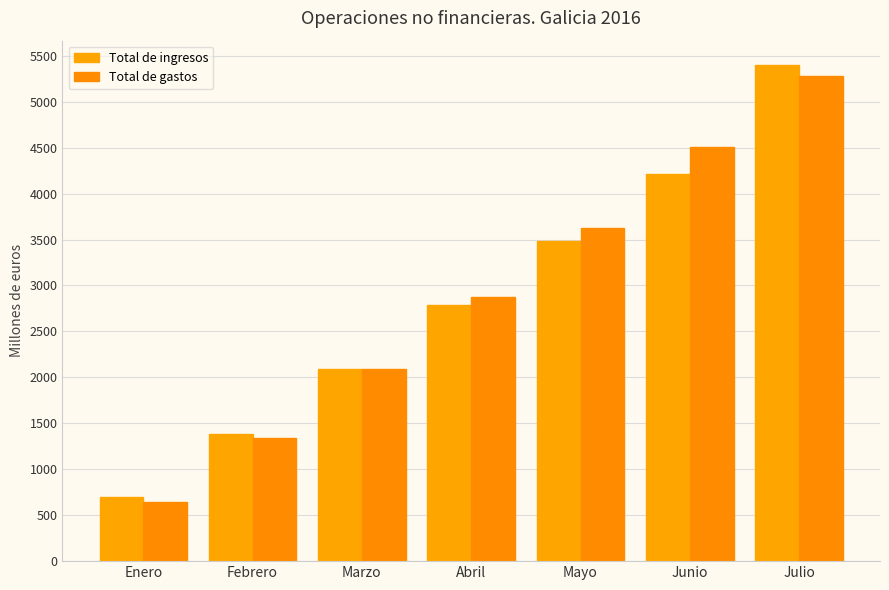

What is the value of the Total de ingresos bar at the 1st from the left?

693